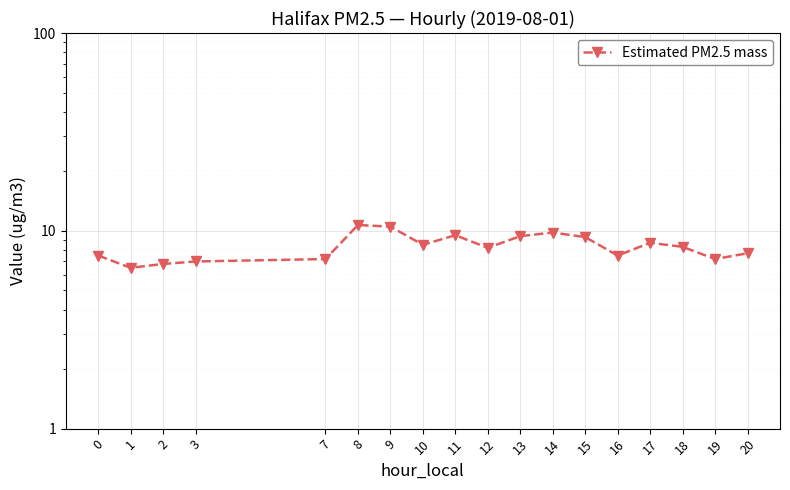

Where is the first local minimum?

1